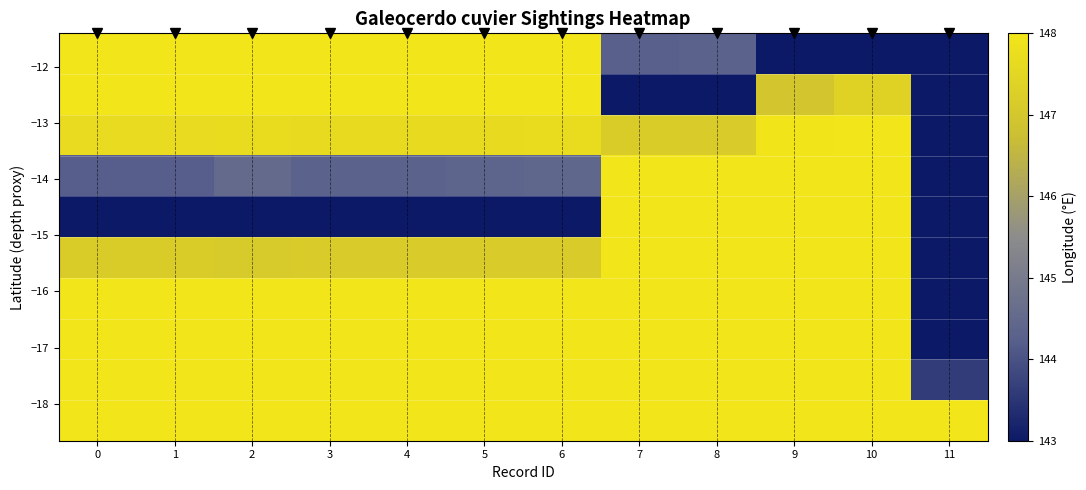

At which category is the sum across all series the highest?

10